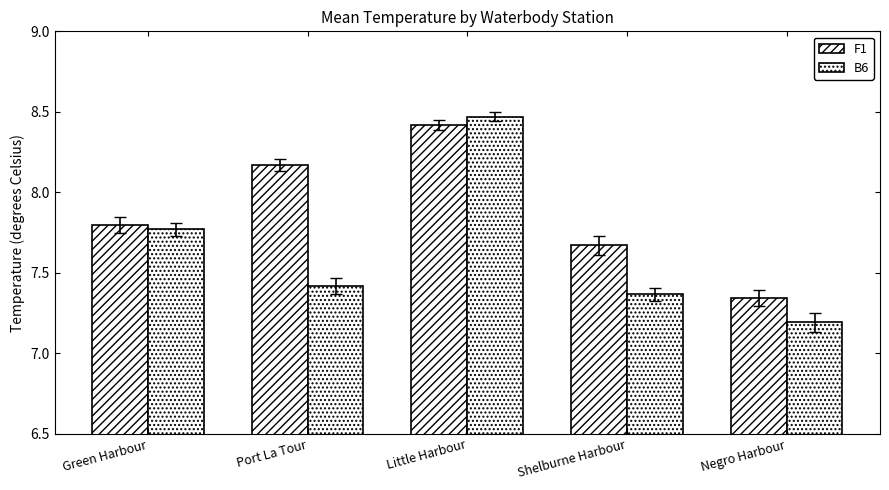

The value of F1 at Negro Harbour is 7.3. True or false?

True